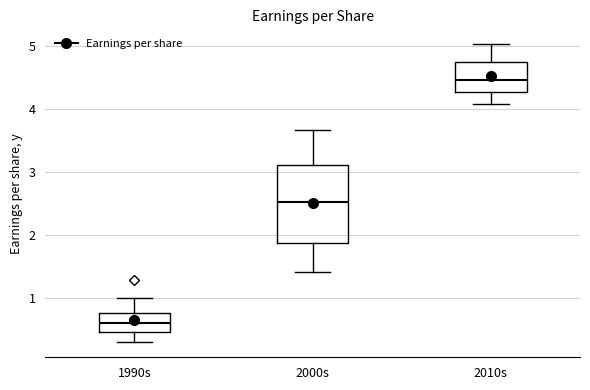

Reading left to right, read every box against the y-axis: the position of its median line, the range the box covers, and the ends of its whiskers. The values are not printed on the chart, so give them approximately, as read against the axis.

1990s: median 0.6, box 0.5 to 0.8, whiskers 0.3 to 1.0
2000s: median 2.5, box 1.9 to 3.1, whiskers 1.4 to 3.7
2010s: median 4.5, box 4.3 to 4.7, whiskers 4.1 to 5.0